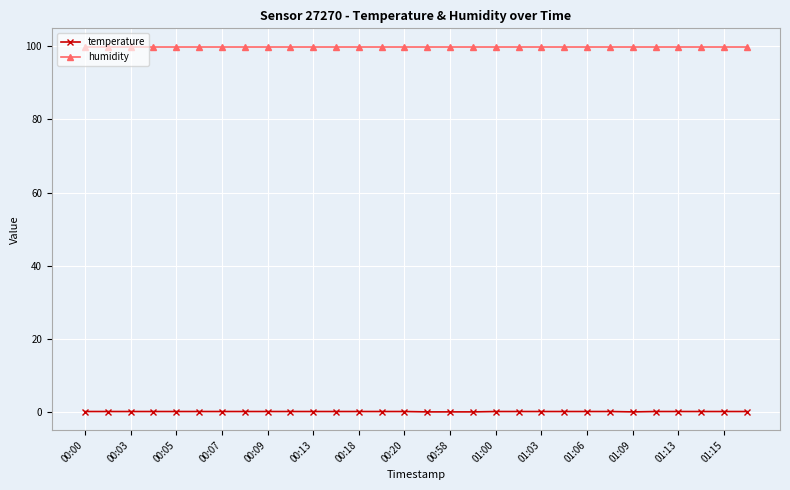

What is the sum of all humidity values?

2997.0